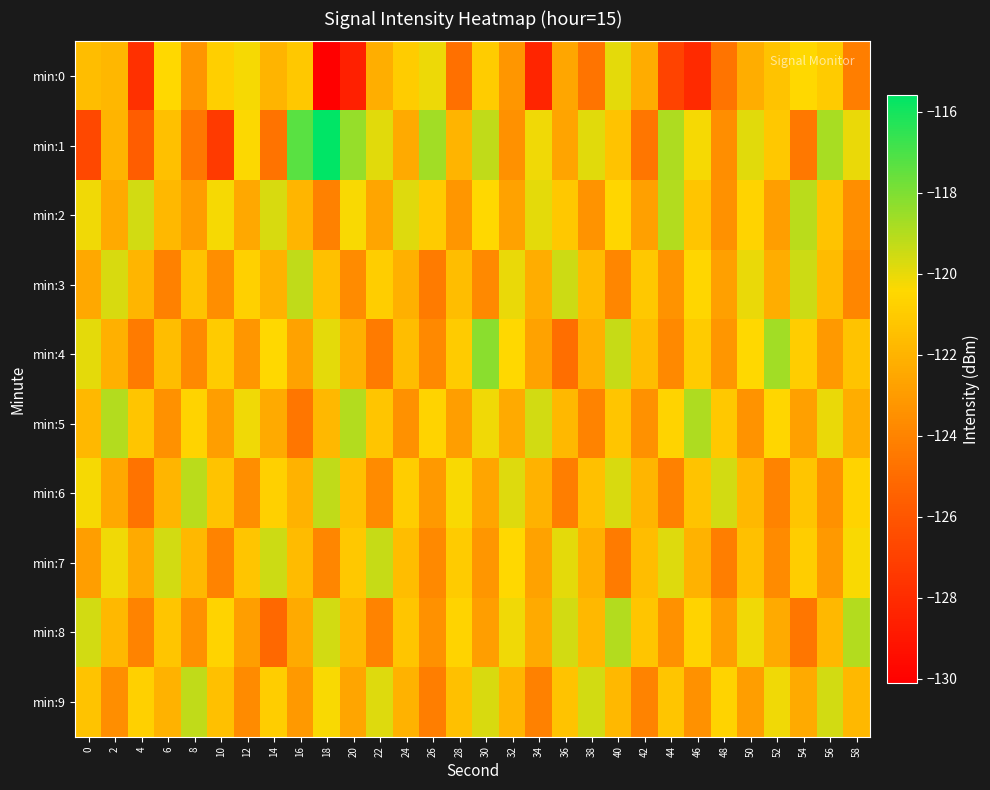

What is the greatest value displayed?

-115.6